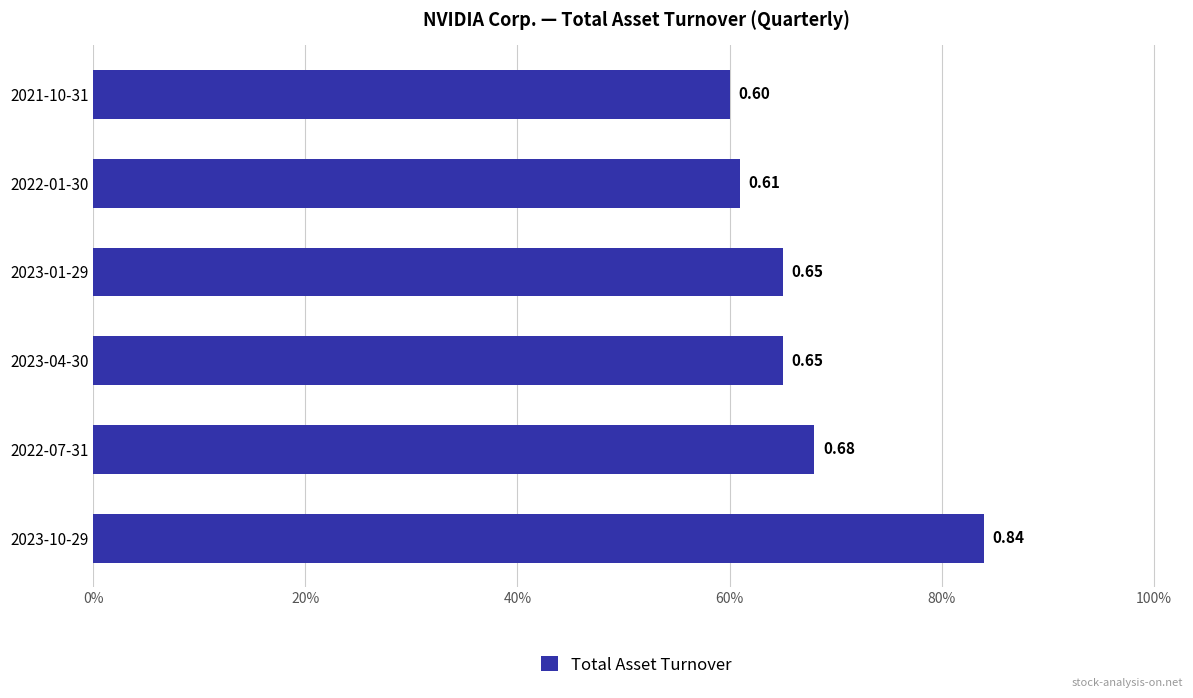

What is the smallest value displayed?

0.6